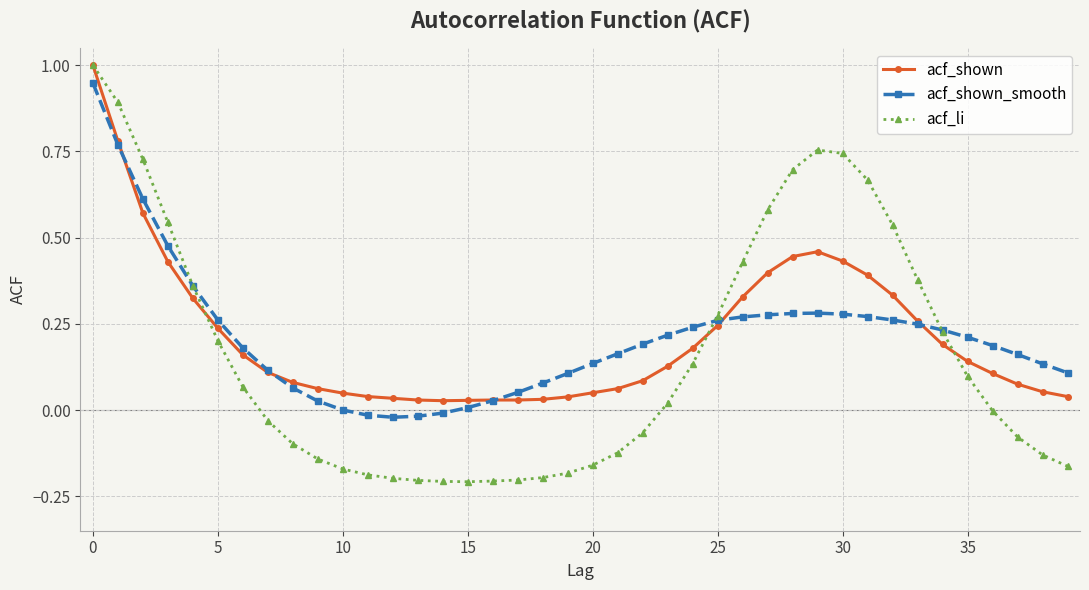

Which series has the widest spread of values?

acf_li